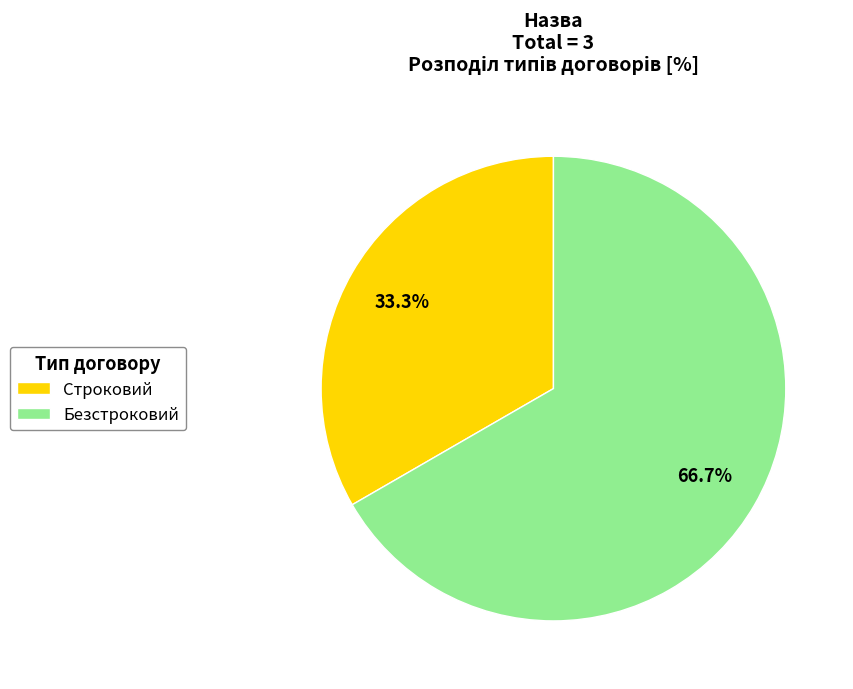

Rank the categories by value from lowest to highest.

Строковий, Безстроковий